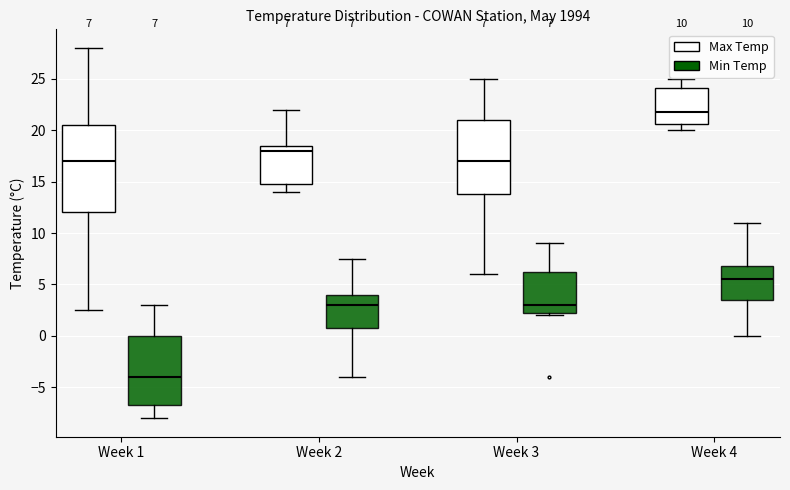

Comparing the boxes themselves (not the whiskers), which one is the tallest?

Week 1 (Max Temp)